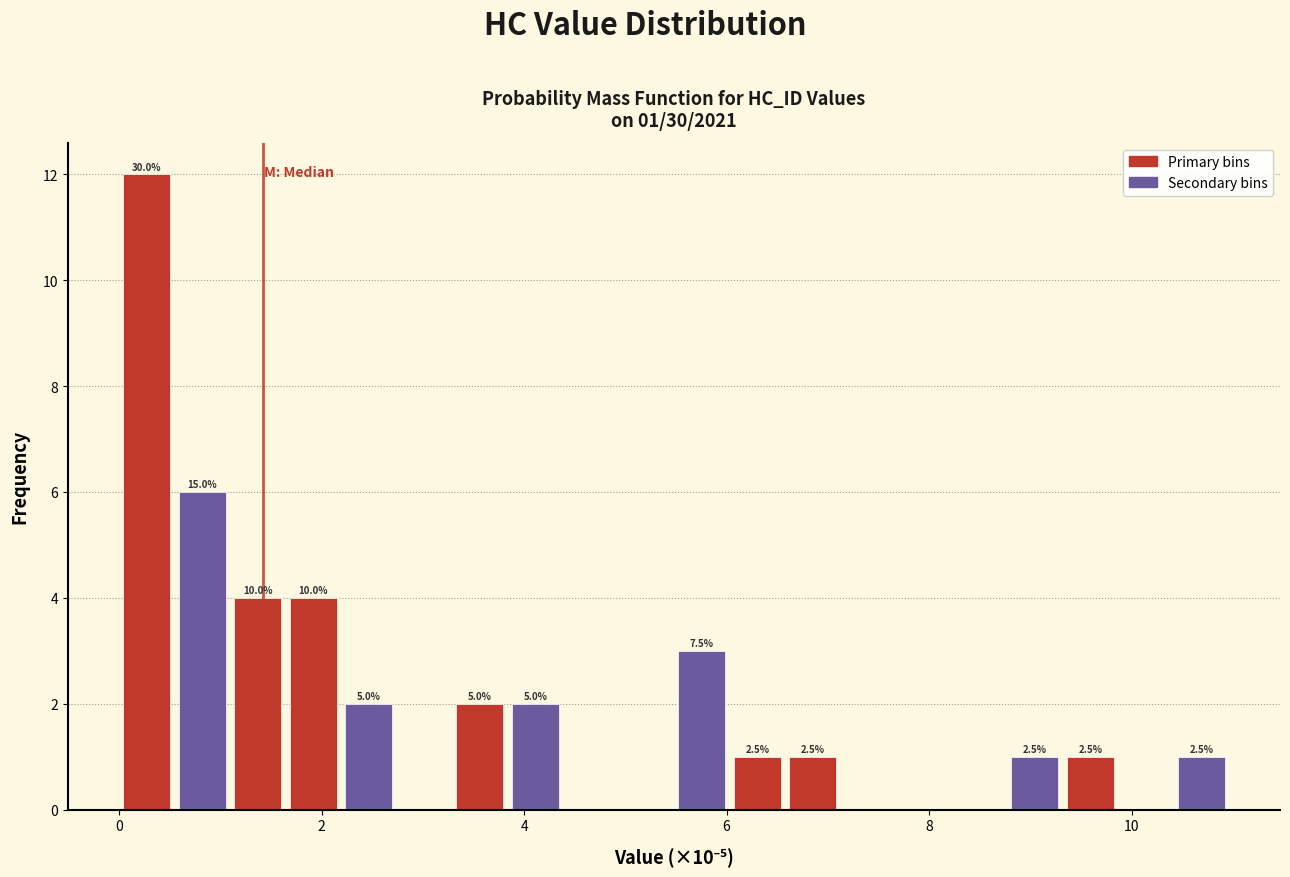

Around what value on the x-axis is the tallest bar? Give the approximate position of its centre, as read against the axis.

0.2